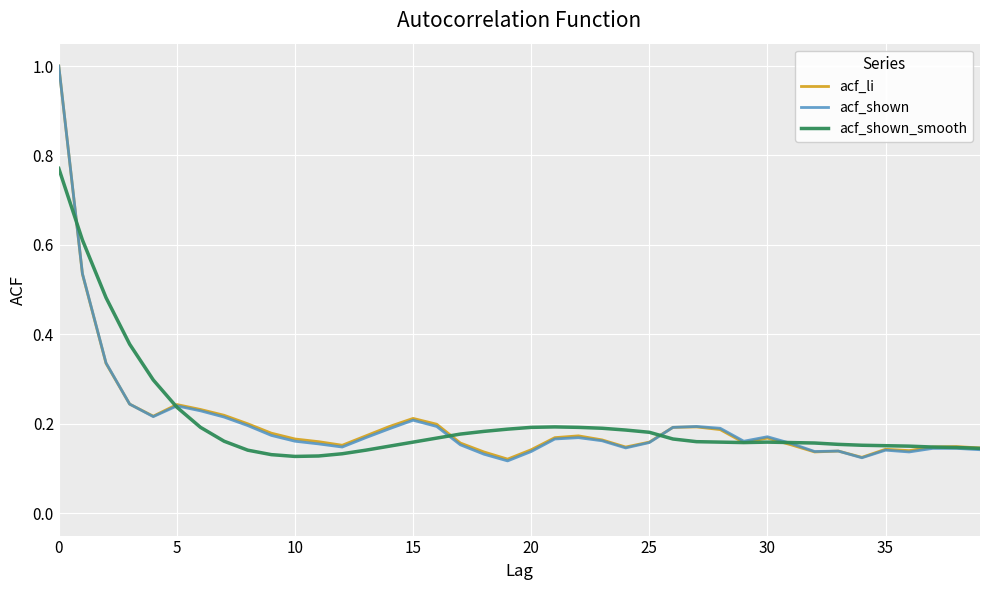

Does the chart have visible grid lines?

Yes